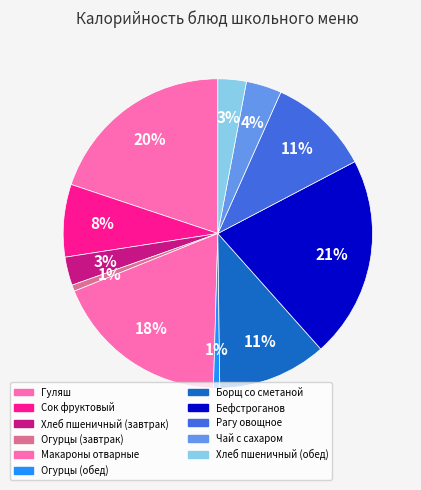

To the nearest percent, what portion does Гуляш represent?

20%